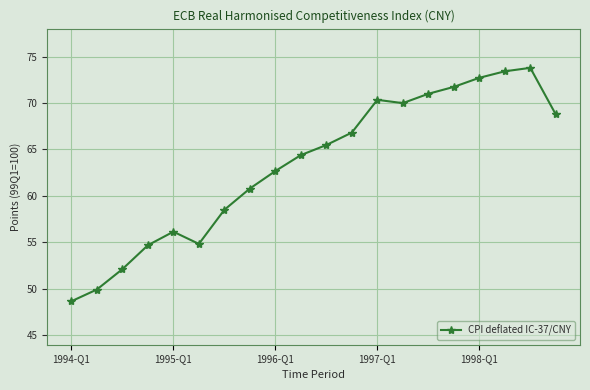

What is the difference between the maximum and second lowest values?

23.8